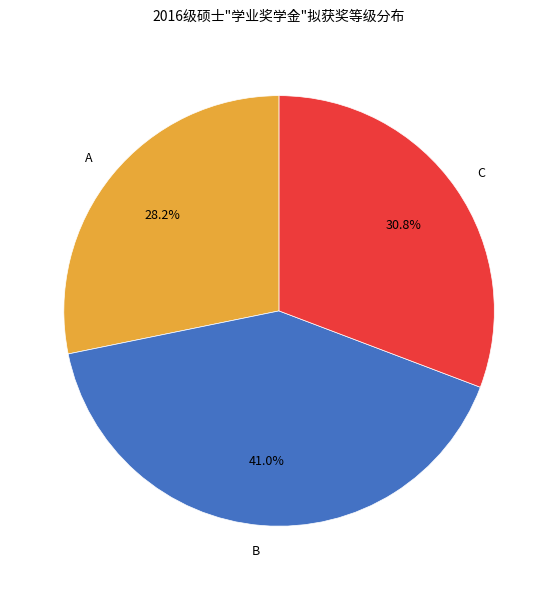

Is there any slice that represents more than half of the pie?

No